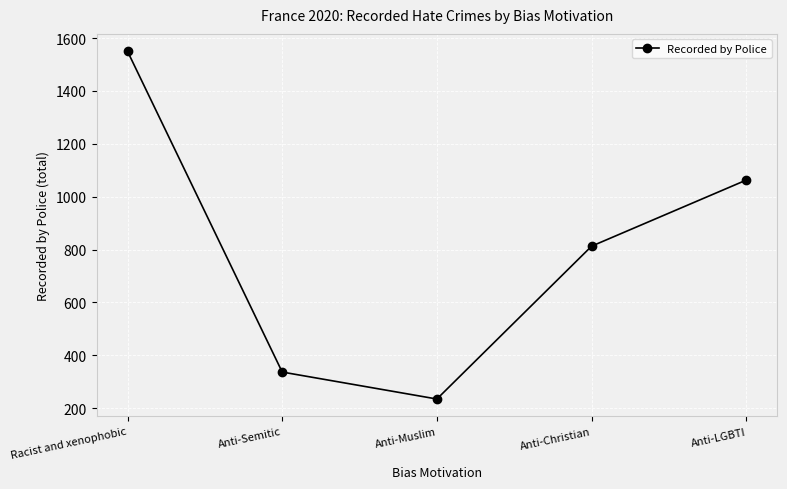

How many data points are less than 813?

2